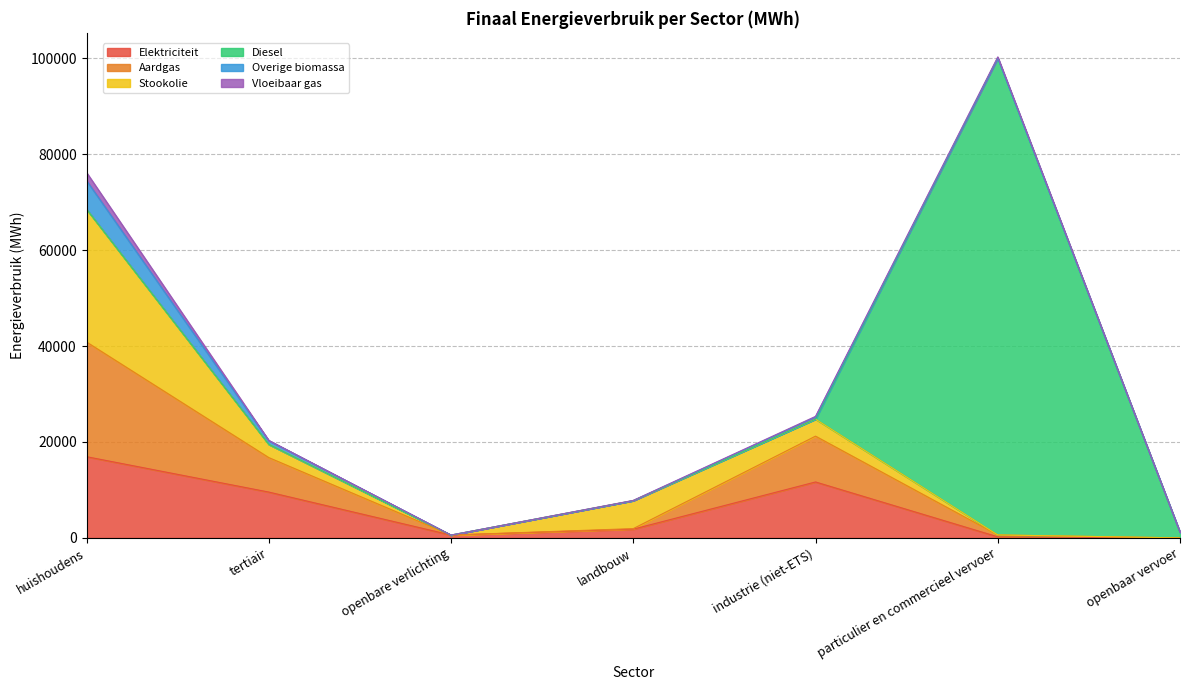

True or false: Overige biomassa and Stookolie cross at least once.

False